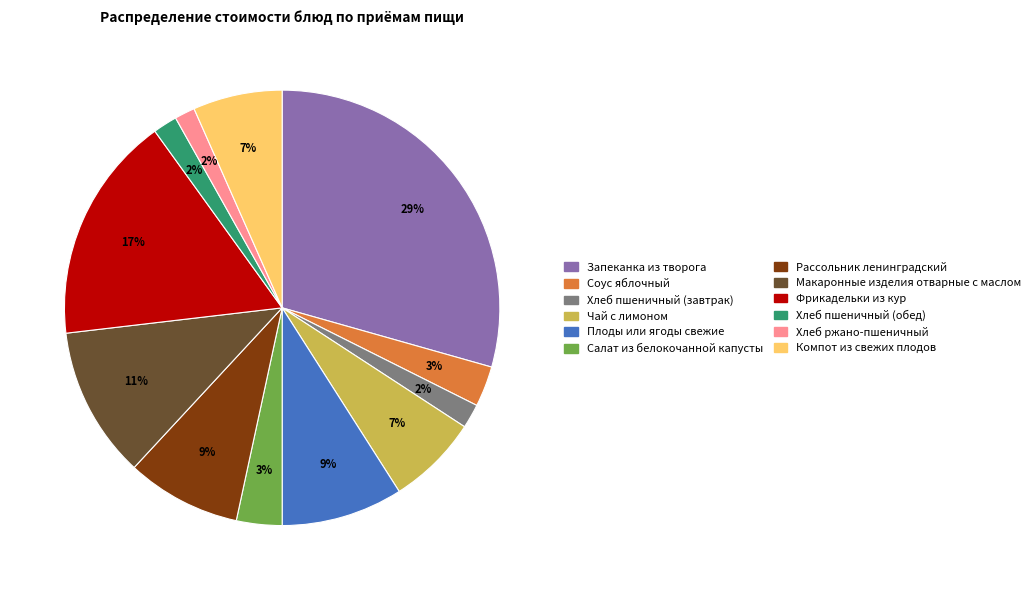

To the nearest percent, what is the average slice percentage?

8%